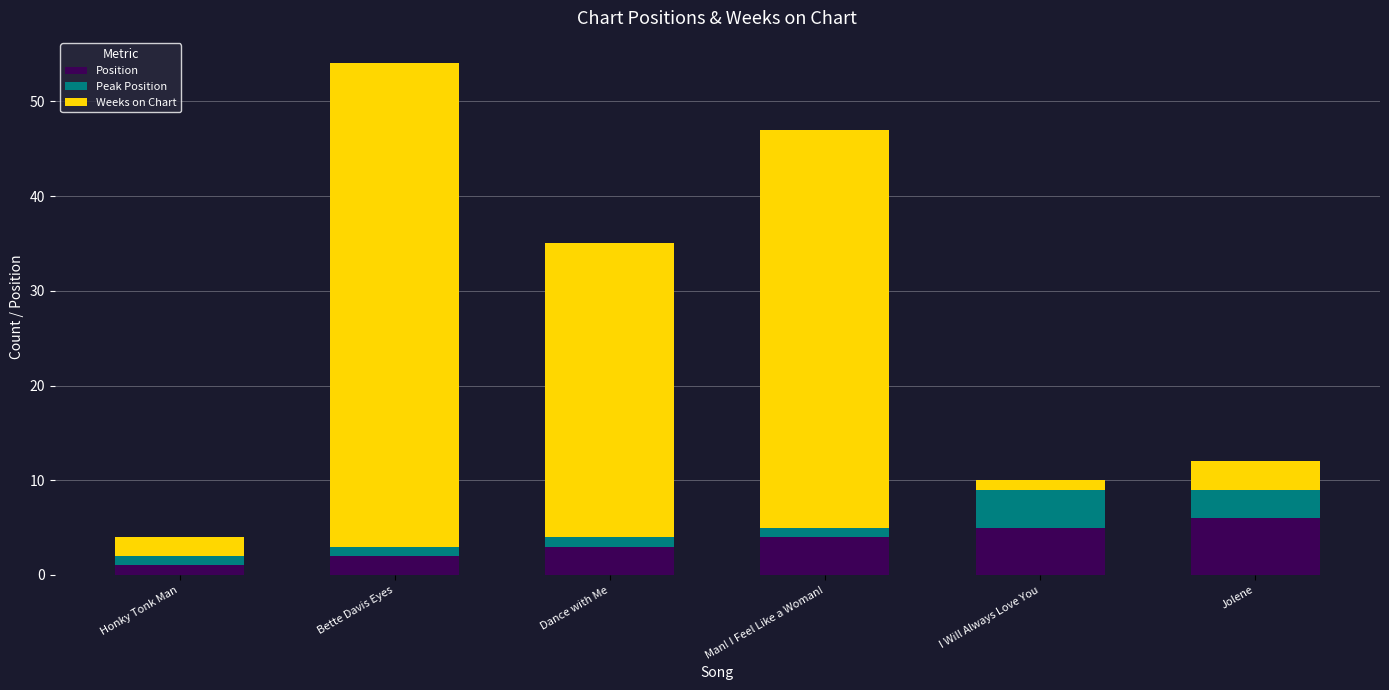

What is the average value of the Position series?

4